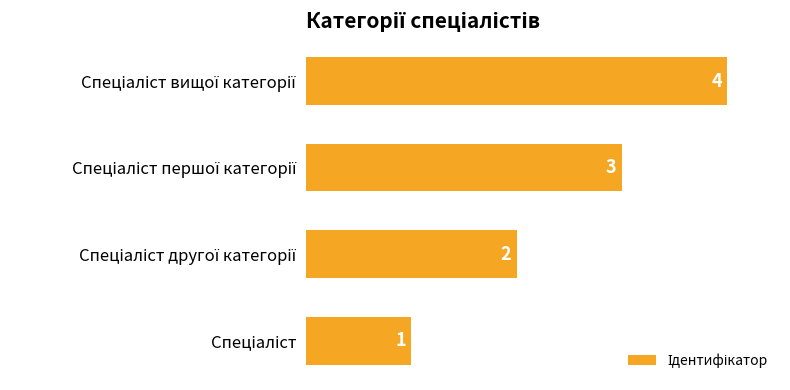

How many values are between 2 and 4?

3